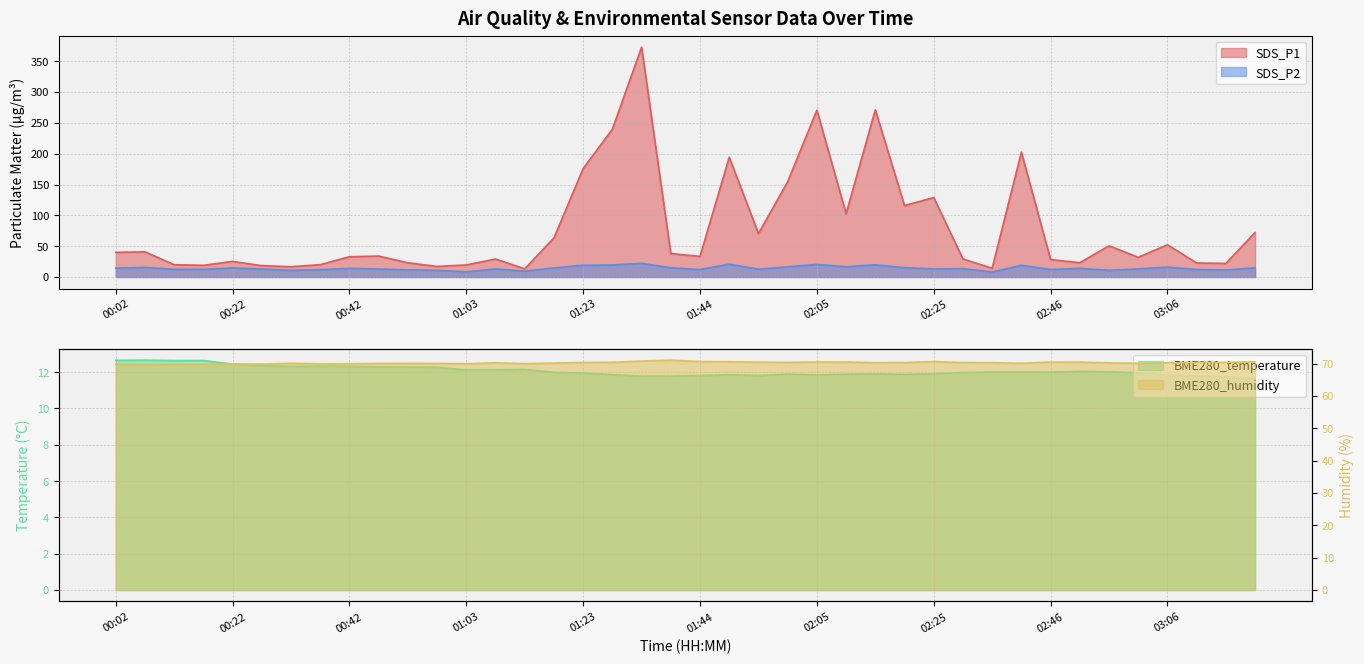

List the series in order of their peak value, highest first.

SDS_P1, BME280_humidity, SDS_P2, BME280_temperature